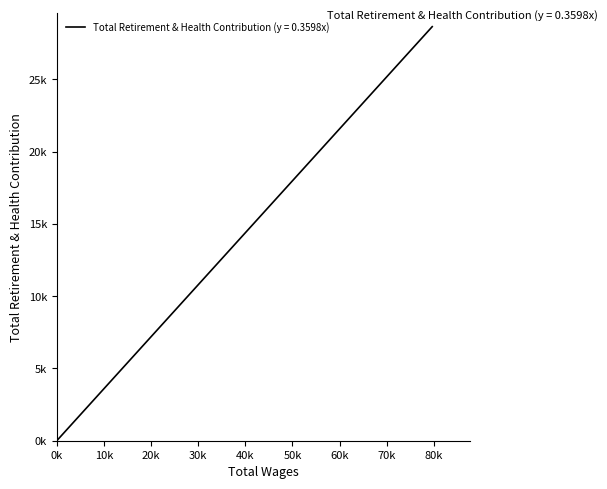

Does the chart display data point markers on the line(s)?

No